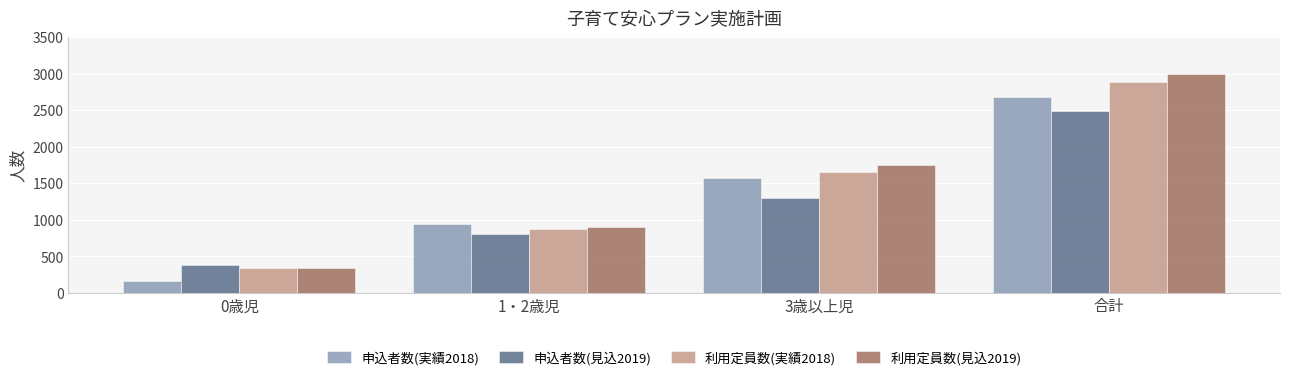

At 3歳以上児, list the series in order from smallest to largest.

申込者数(見込2019), 申込者数(実績2018), 利用定員数(実績2018), 利用定員数(見込2019)